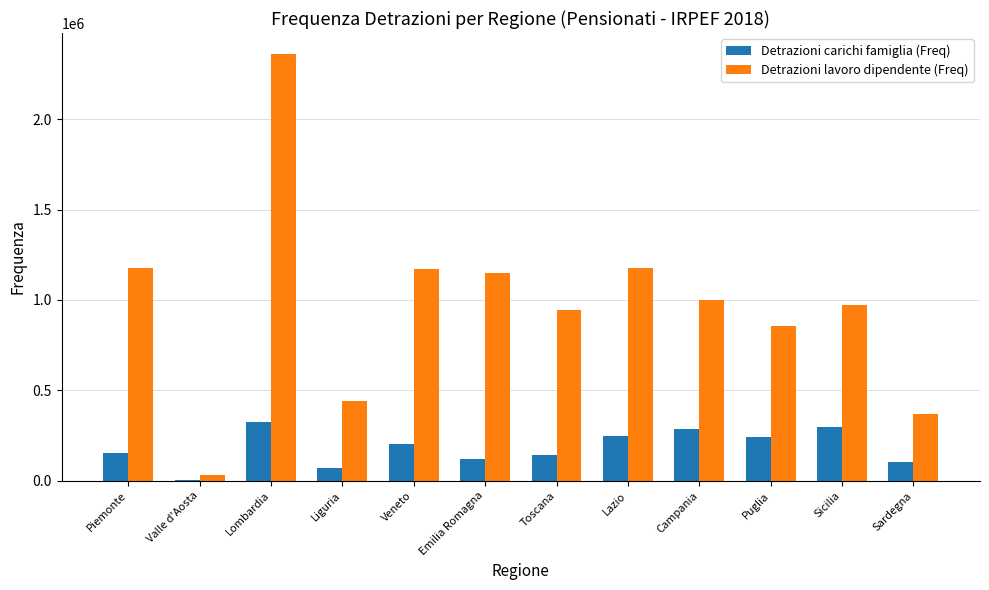

Which series has the largest total across all categories?

Detrazioni lavoro dipendente (Freq)